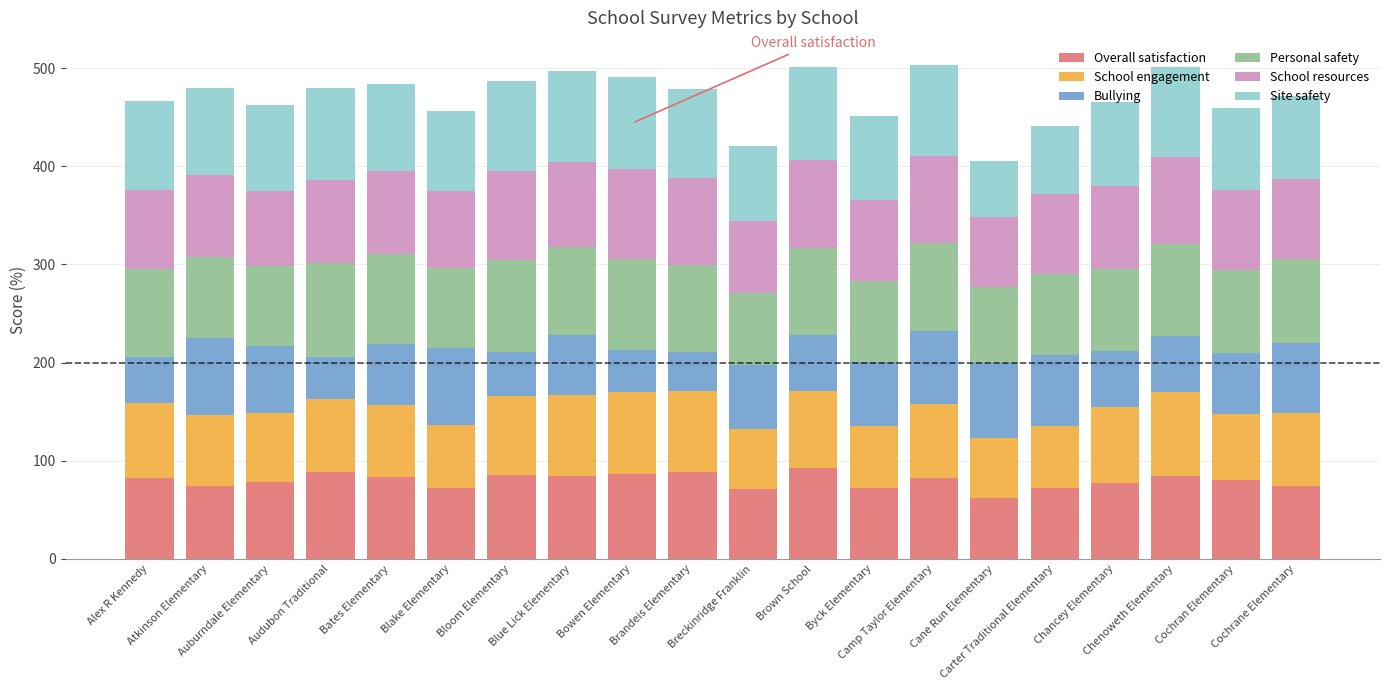

What is the maximum value for Overall satisfaction?

92.9